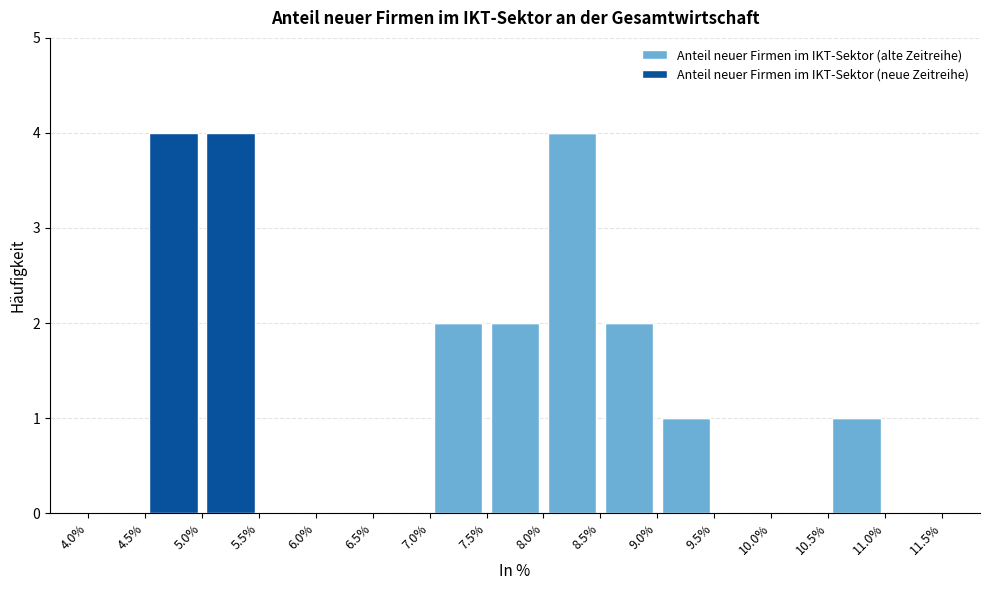

Reading left to right, transcribe this chart: for each stacked bar, give the range it covers on the x-axis and its total height. The values are not printed on the chart, so give them approximately, as read against the axis.

4.0% to 4.5%: 0
4.5% to 5.0%: 4
5.0% to 5.5%: 4
5.5% to 6.0%: 0
6.0% to 6.5%: 0
6.5% to 7.0%: 0
7.0% to 7.5%: 2
7.5% to 8.0%: 2
8.0% to 8.5%: 4
8.5% to 9.0%: 2
9.0% to 9.5%: 1
9.5% to 10.0%: 0
10.0% to 10.5%: 0
10.5% to 11.0%: 1
11.0% to 11.5%: 0